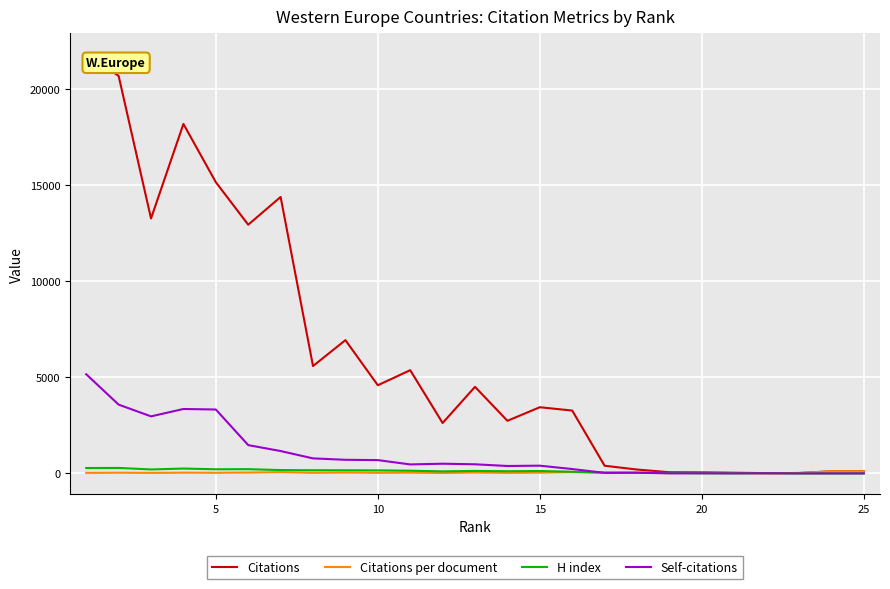

After their last crossing, which series has the higher values: Self-citations or H index?

H index